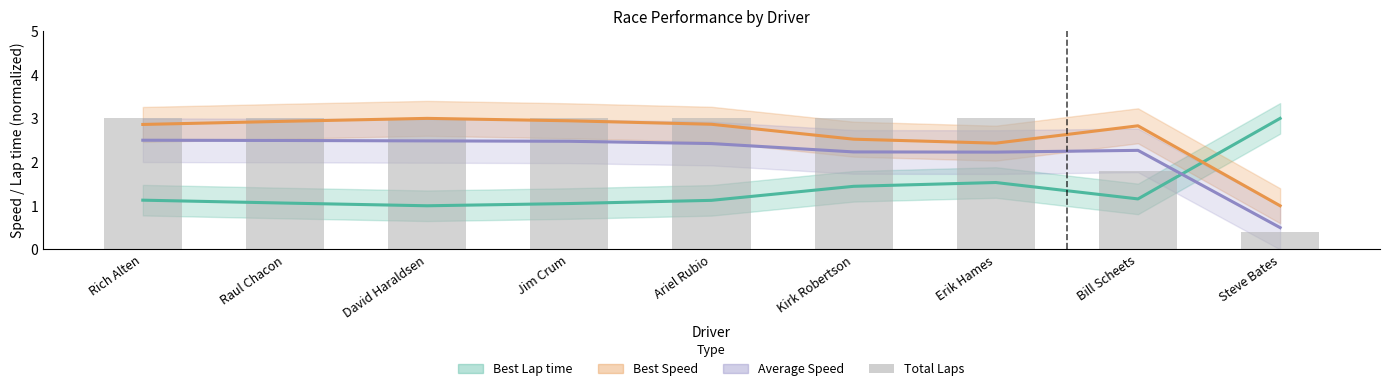

How many categories are shown in the chart?

9